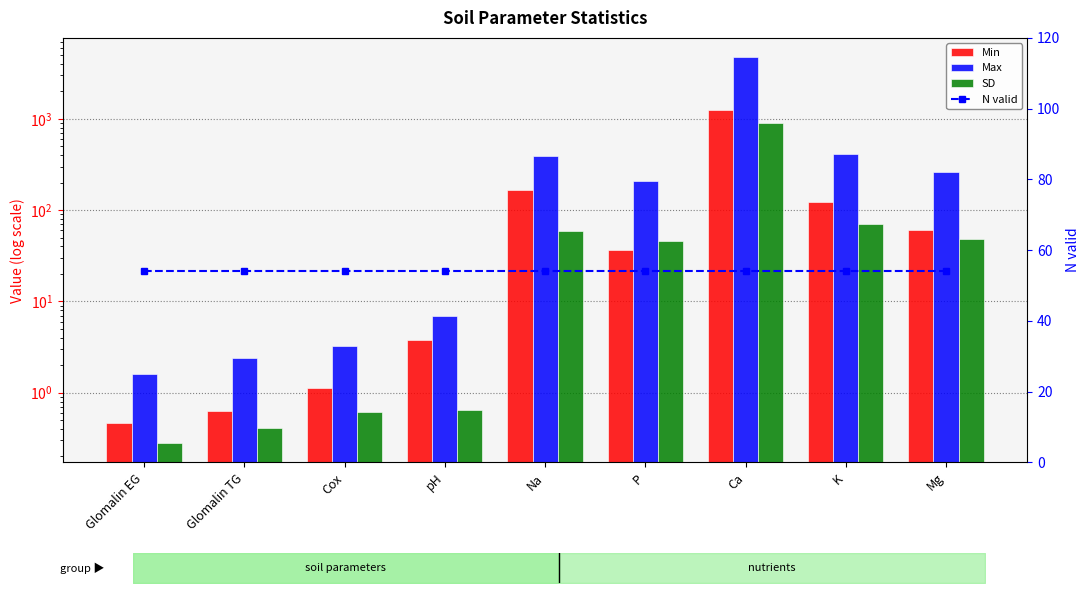

What is the average value of the Max series?

670.5